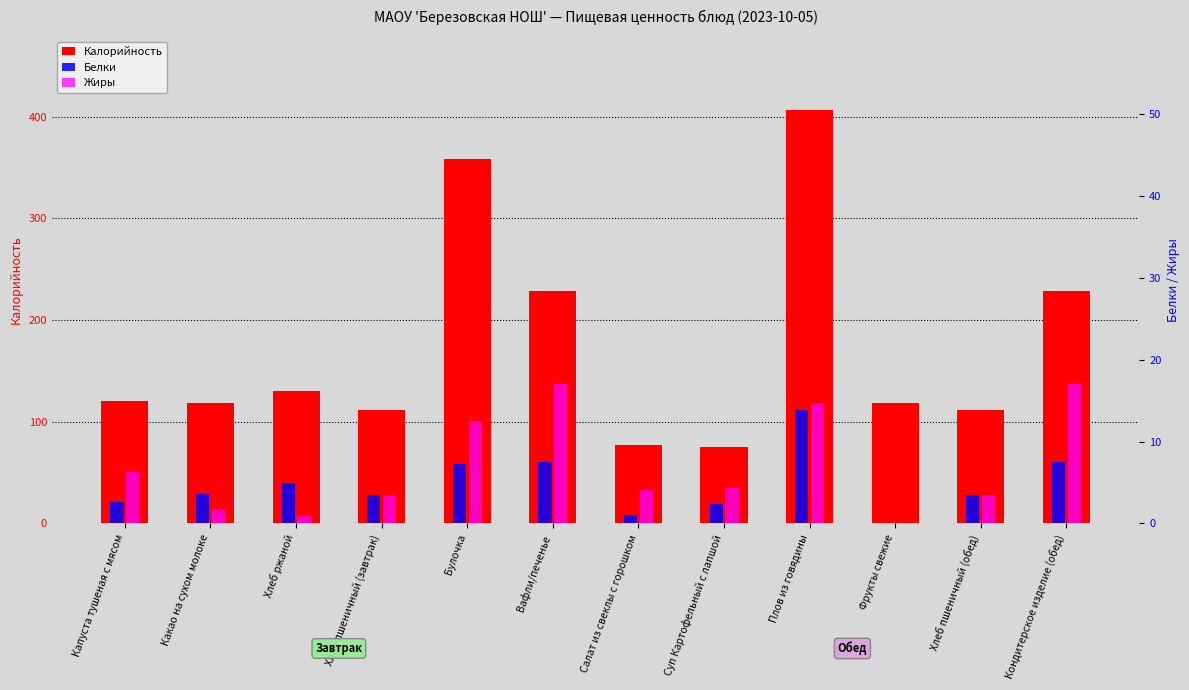

Reading left to right, transcribe all the data shown in this chart.

Калорийность: Капуста тушеная с мясом=120.7	Какао на сухом молоке=118.2	Хлеб ржаной=130.5	Хлеб пшеничный (завтрак)=111.5	Булочка=358.0	Вафли/печенье=229.0	Салат из свеклы с горошком=76.9	Суп Картофельный с лапшой=75.1	Плов из говядины=406.0	Фрукты свежие=118.4	Хлеб пшеничный (обед)=111.5	Кондитерское изделие (обед)=229.0
Белки: Капуста тушеная с мясом=2.6	Какао на сухом молоке=3.6	Хлеб ржаной=5.0	Хлеб пшеничный (завтрак)=3.5	Булочка=7.3	Вафли/печенье=7.5	Салат из свеклы с горошком=1.0	Суп Картофельный с лапшой=2.4	Плов из говядины=13.9	Фрукты свежие=0.0	Хлеб пшеничный (обед)=3.5	Кондитерское изделие (обед)=7.5
Жиры: Капуста тушеная с мясом=6.3	Какао на сухом молоке=1.8	Хлеб ржаной=0.9	Хлеб пшеничный (завтрак)=3.5	Булочка=12.5	Вафли/печенье=17.0	Салат из свеклы с горошком=4.1	Суп Картофельный с лапшой=4.3	Плов из говядины=14.7	Фрукты свежие=0.0	Хлеб пшеничный (обед)=3.5	Кондитерское изделие (обед)=17.0